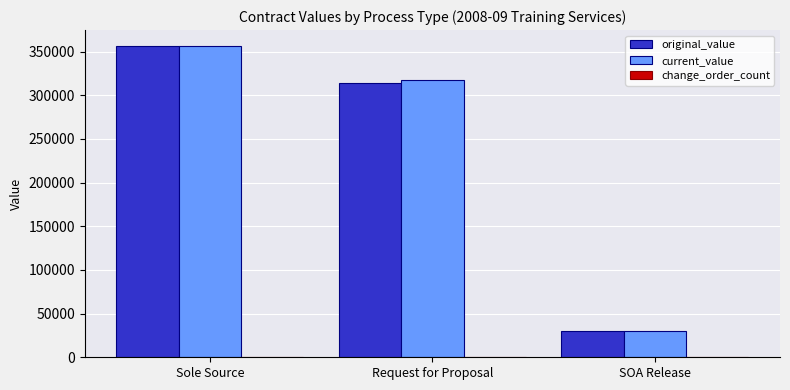

Which series changed the most between Sole Source and Request for Proposal?

original_value